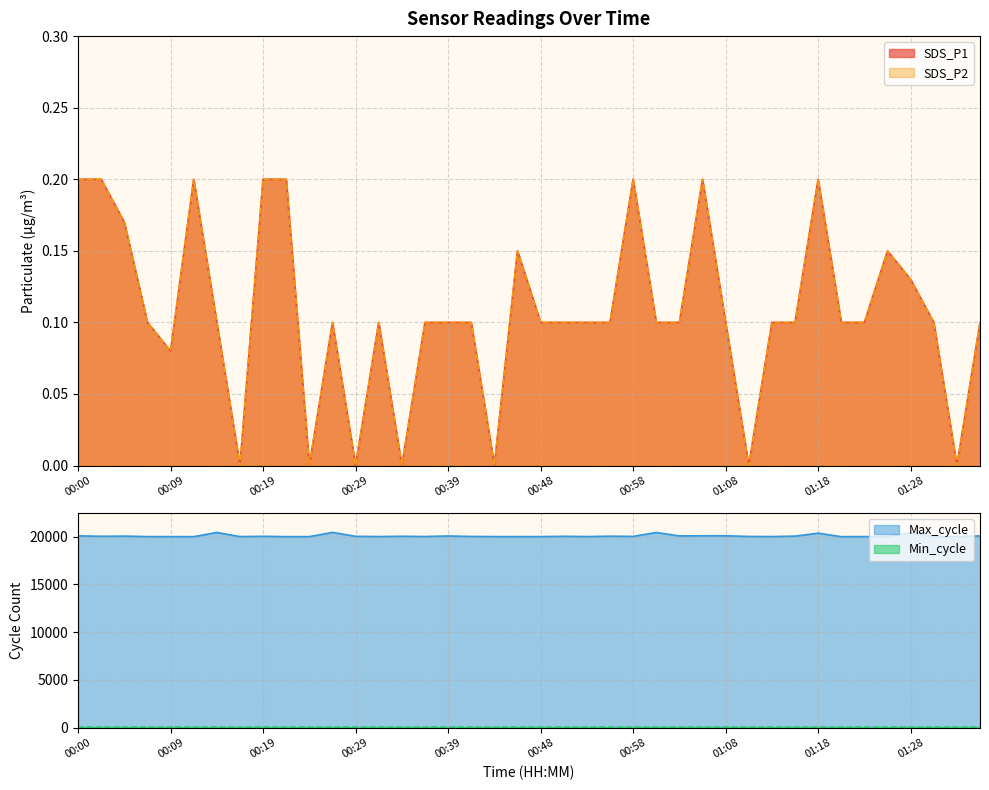

True or false: Max_cycle has a value of 20019.0 at 01:23.

True